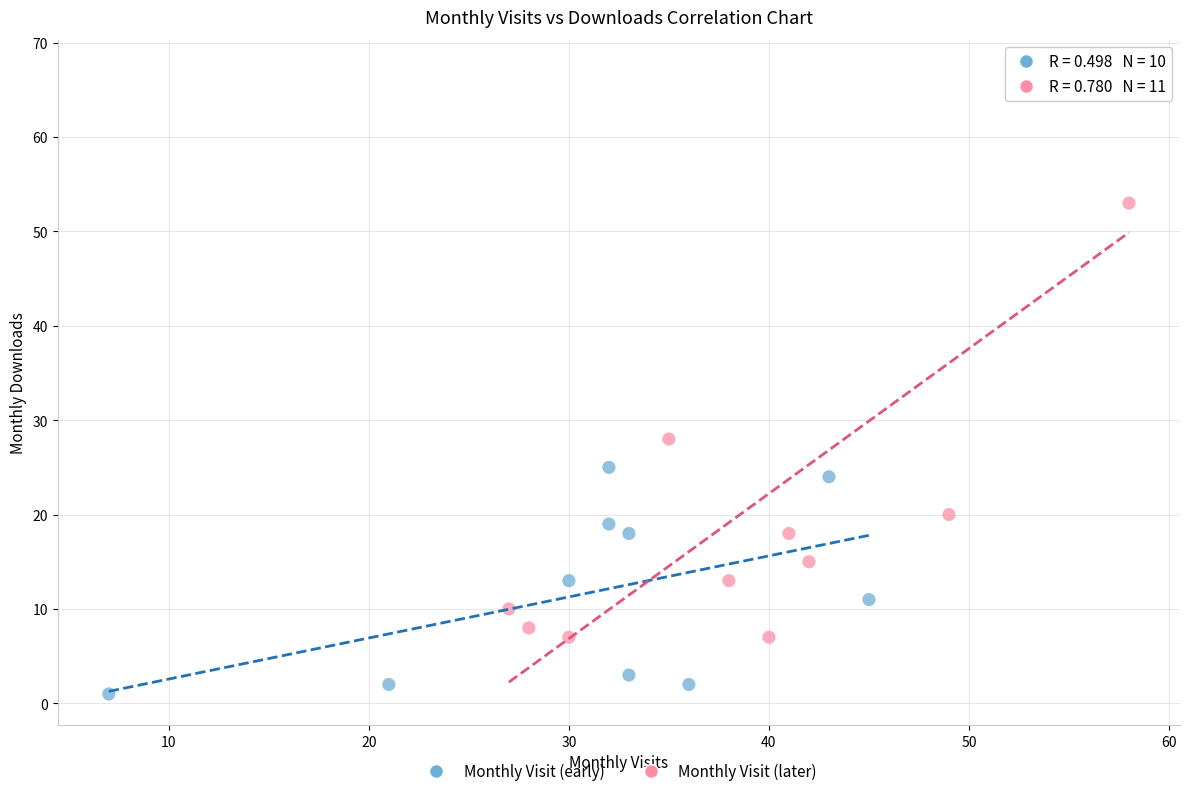

Which series has the largest Y range (max minus min)?

Monthly Visit (later)